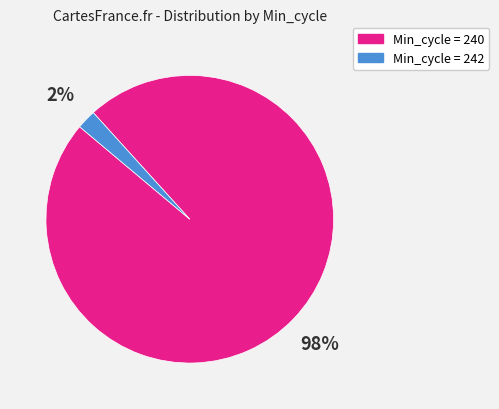

Which has a higher value, Min_cycle = 240 or Min_cycle = 242?

Min_cycle = 240